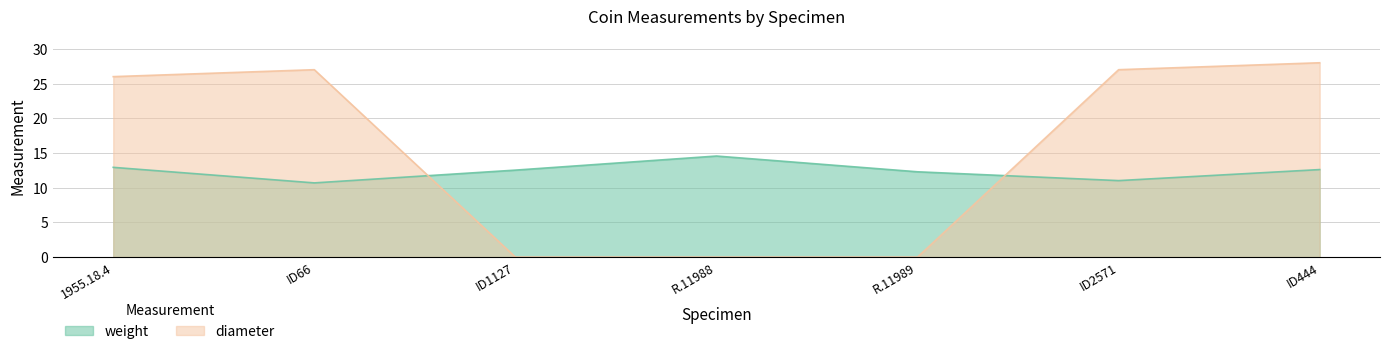

Reading left to right, extract all data points from this chart.

weight: 1955.18.4=12.9	ID66=10.7	ID1127=12.5	R.11988=14.6	R.11989=12.3	ID2571=11.0	ID444=12.6
diameter: 1955.18.4=26.0	ID66=27.0	ID1127=0.0	R.11988=0.0	R.11989=0.0	ID2571=27.0	ID444=28.0